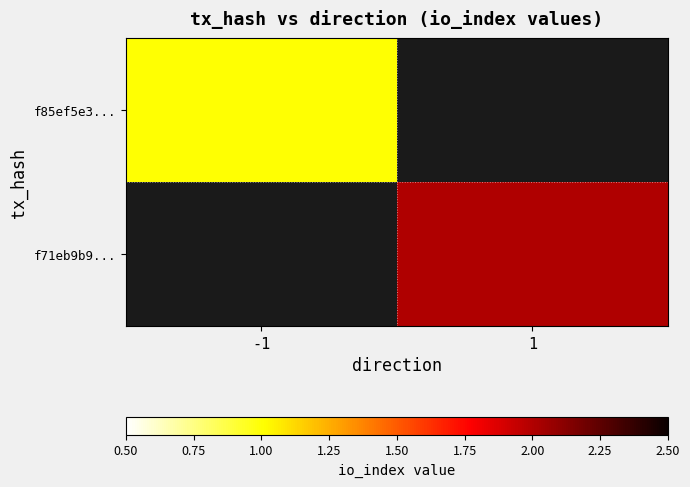

True or false: f71eb9b9... has a value of 2.9 at 1.

False